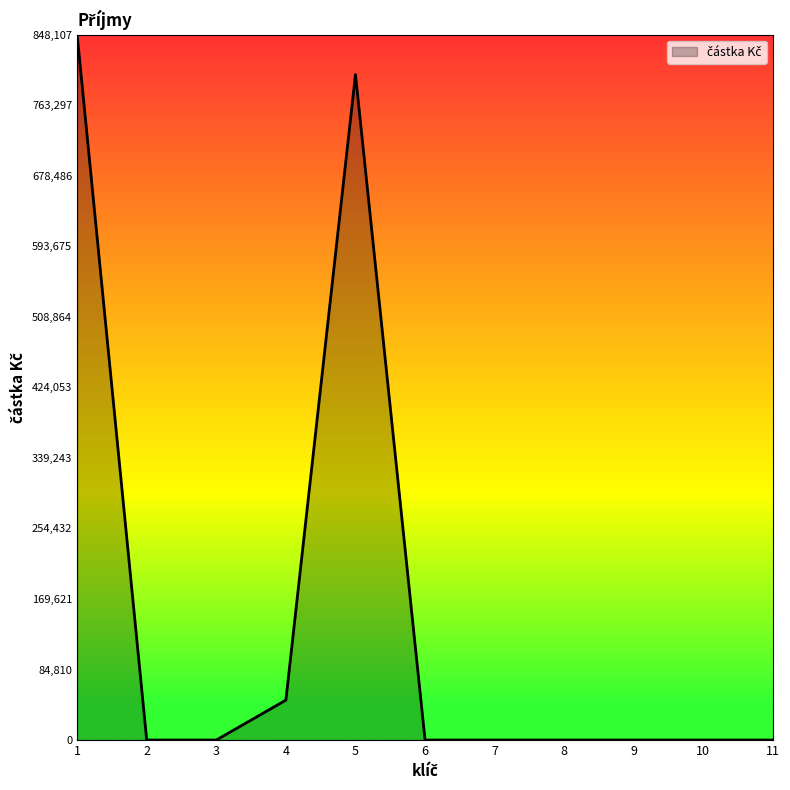

The value at 9 is 0.0. True or false?

True